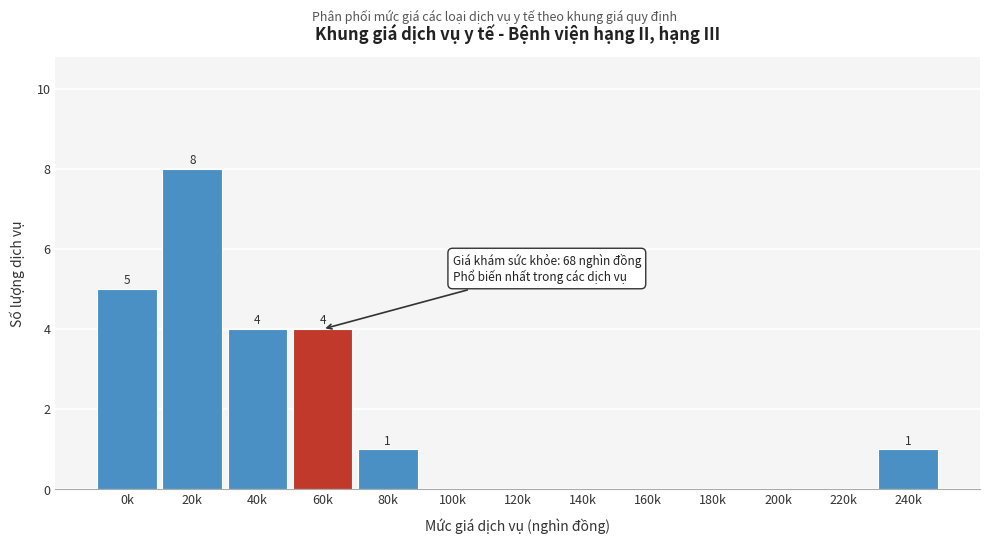

Reading right to left, what are all the values shown in this chart?

240k=1	220k=0	200k=0	180k=0	160k=0	140k=0	120k=0	100k=0	80k=1	60k=4	40k=4	20k=8	0k=5